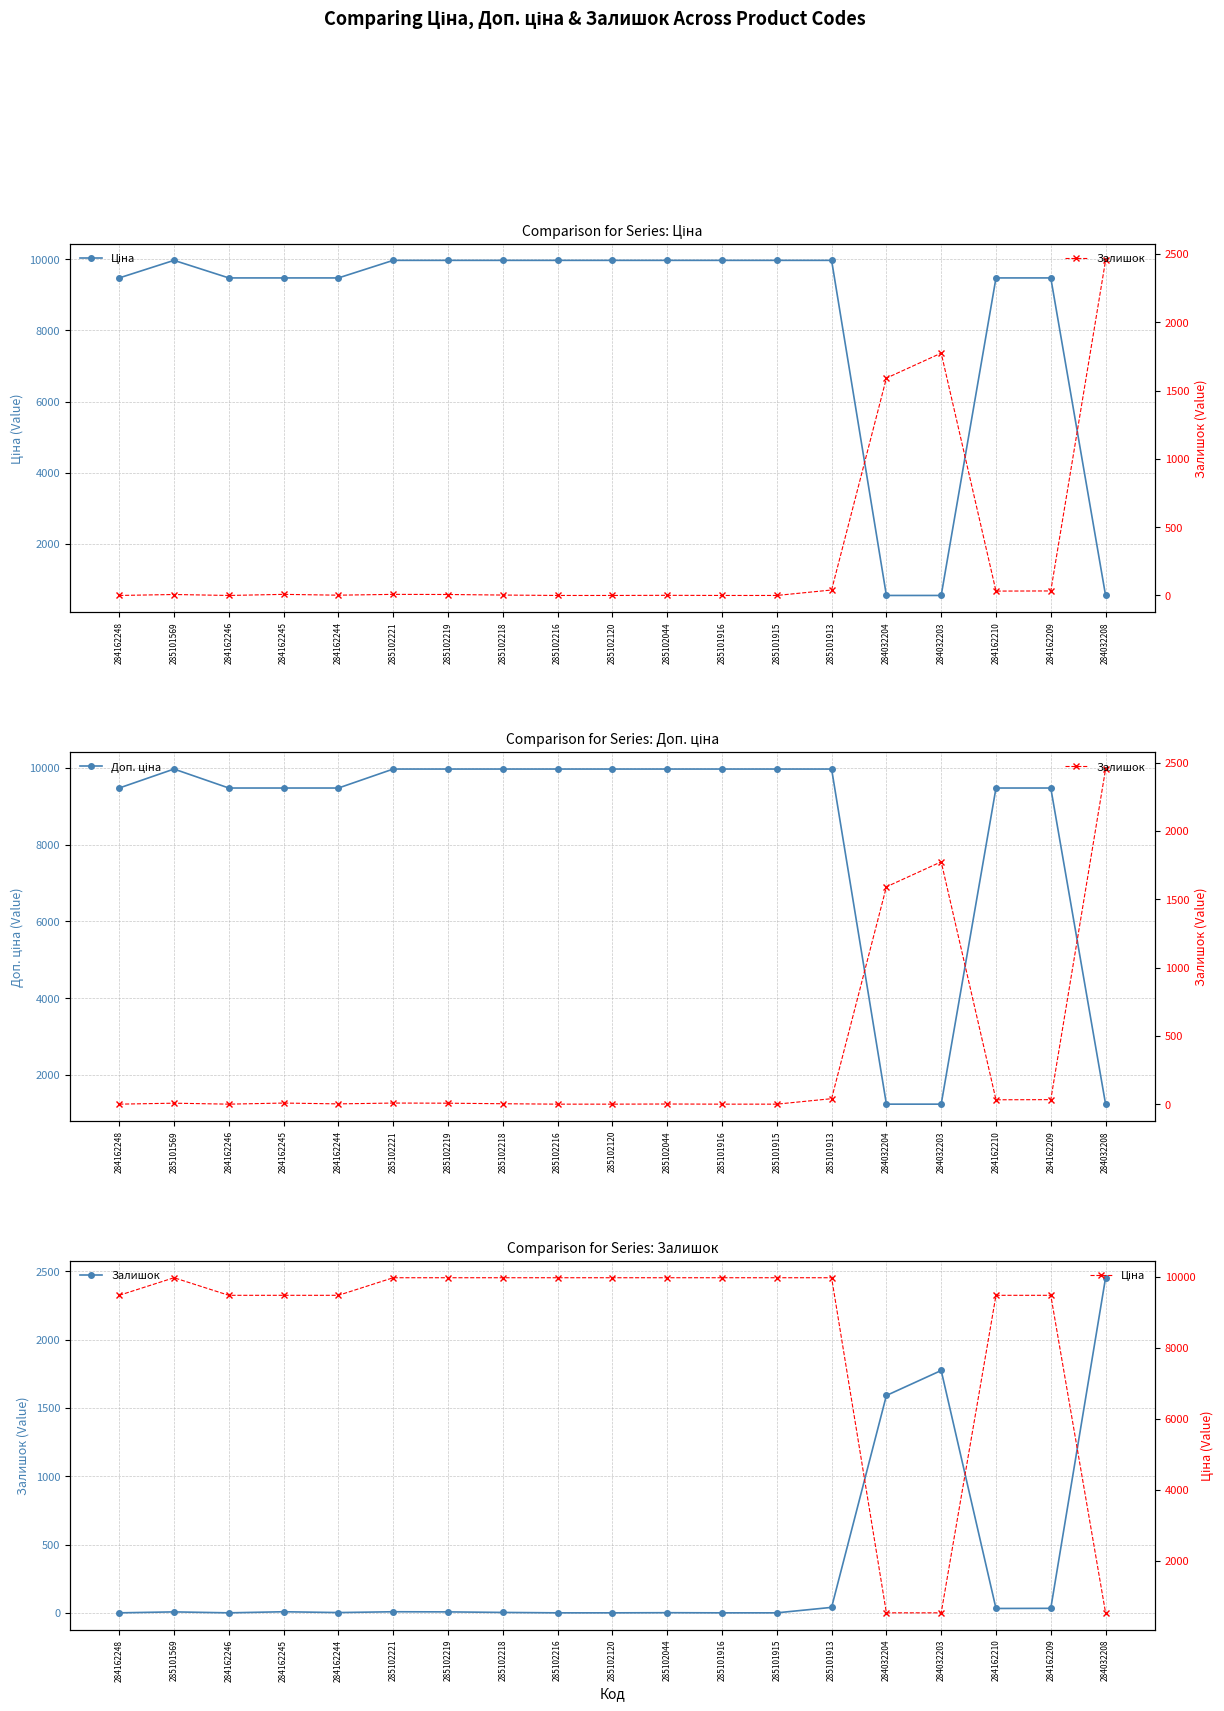

What is the sum of the Доп. ціна values at 285102218 and 285101916?

19950.0